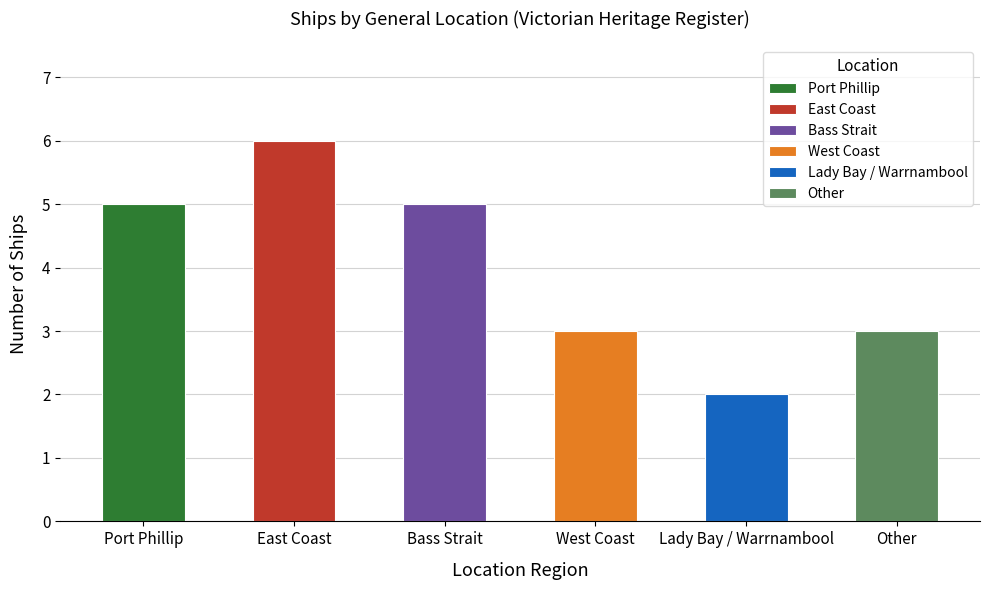

What value does the data have at Lady Bay / Warrnambool?

2